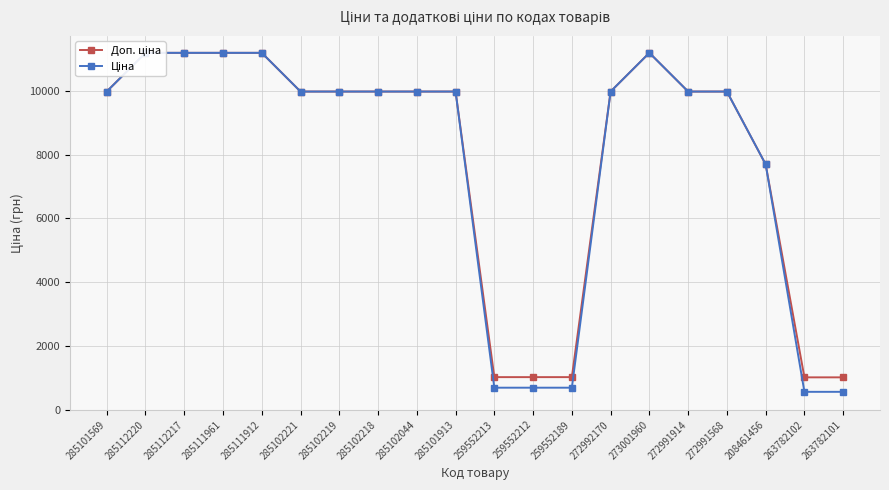

What is the sum of the Доп. ціна values at 285101569 and 259552213?

10999.6